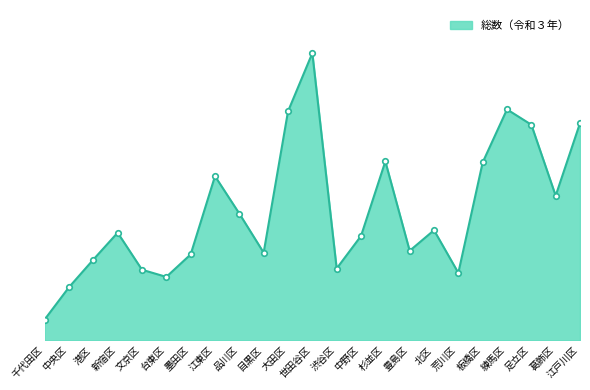

How many interior local valleys (lower than both neighbors) does the data have?

6